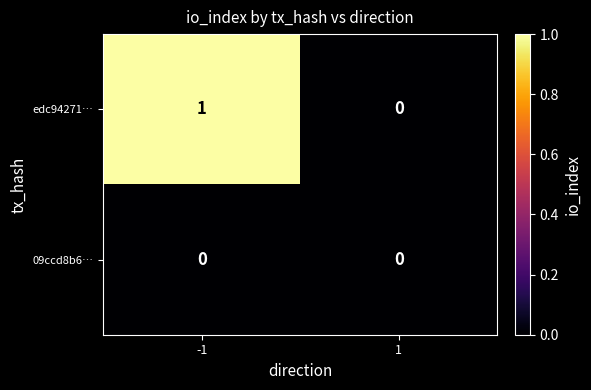

Is the value of edc94271… at -1 greater than the value of 09ccd8b6… at -1?

Yes